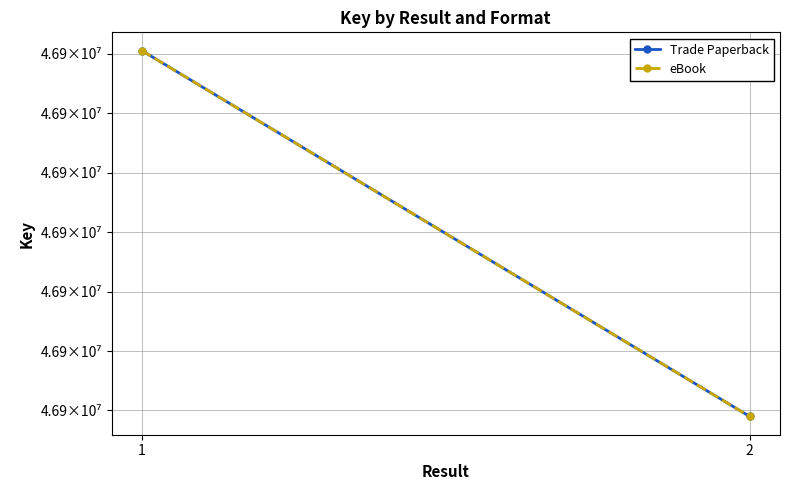

Rank the series at 2 from highest to lowest value.

Trade Paperback, eBook